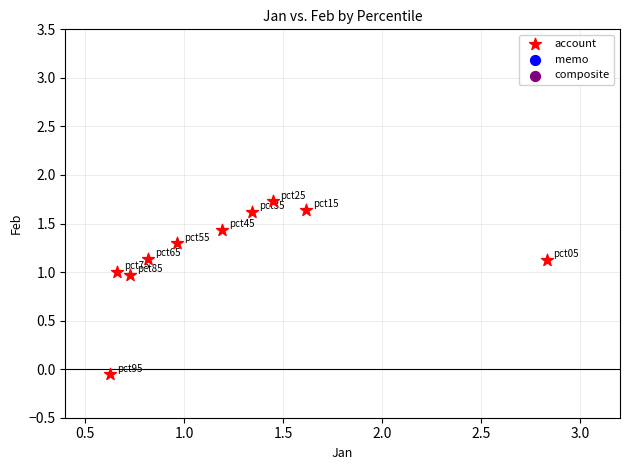

What is the average X value?

1.2